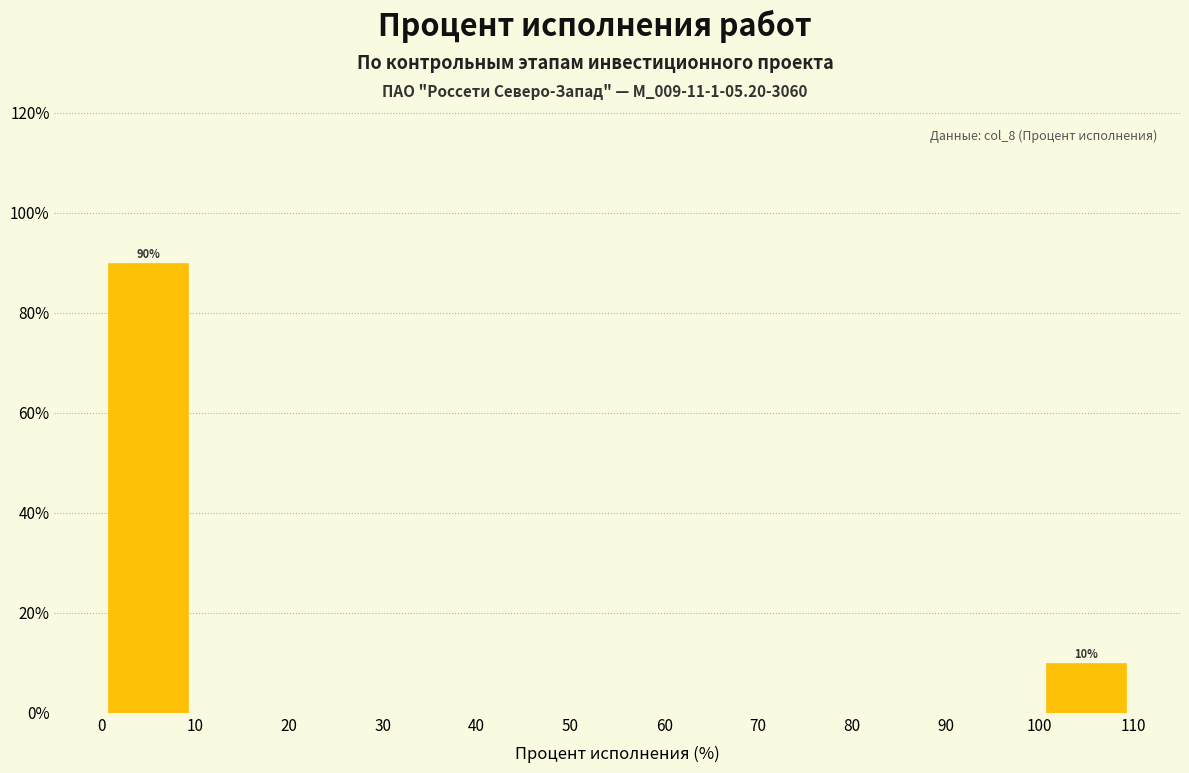

Over which range of the x-axis is the bar tallest?

0 to 10